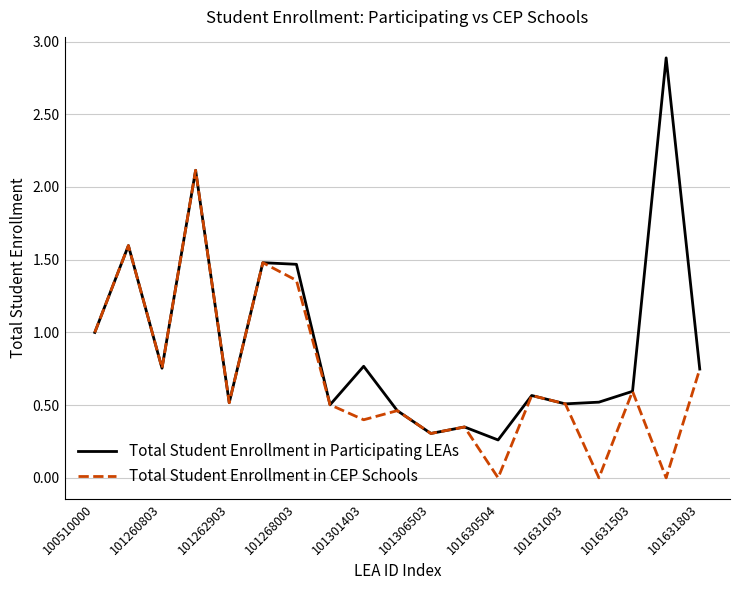

What is the sum of all Total Student Enrollment in Participating LEAs values?

17.4